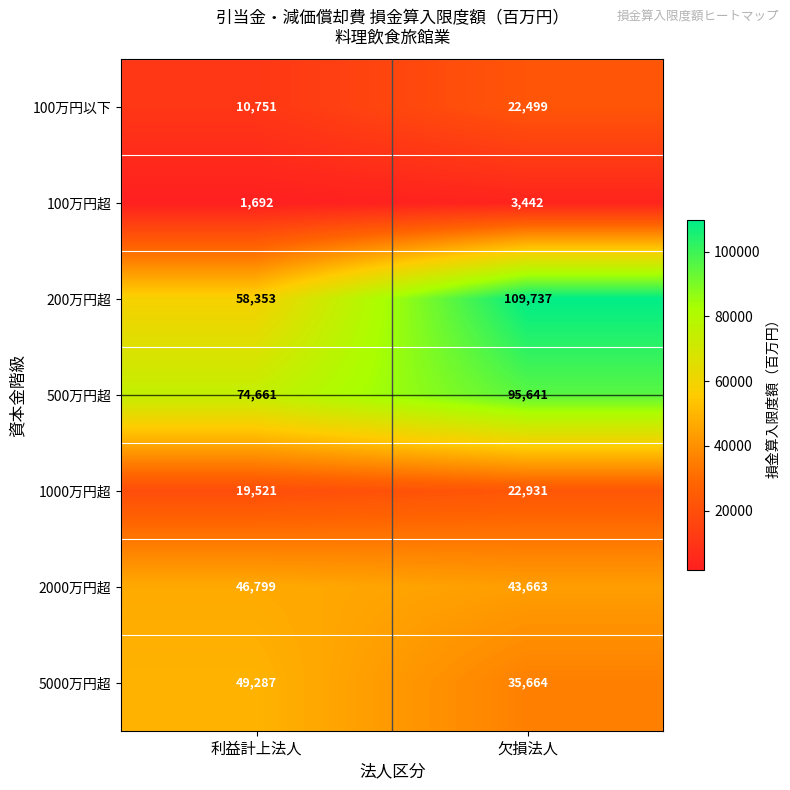

What is the sum of all 100万円超 values?

5134